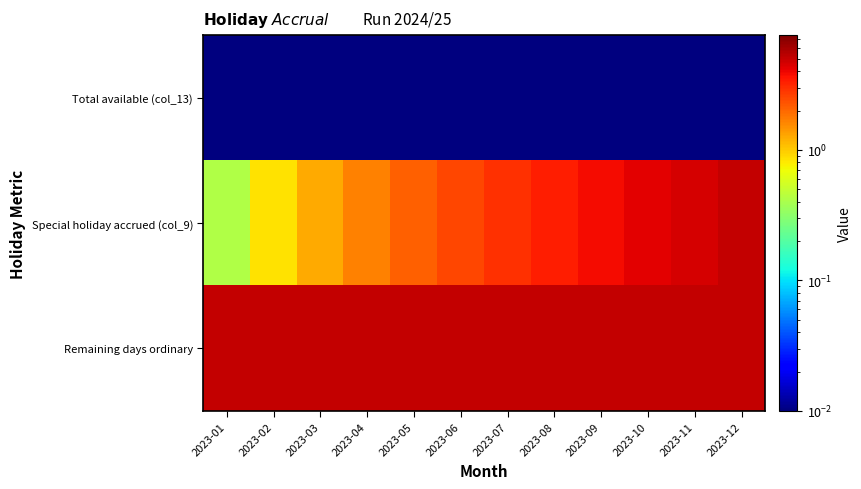

What is the spread (max minus min) of values at 2023-04?

5.0